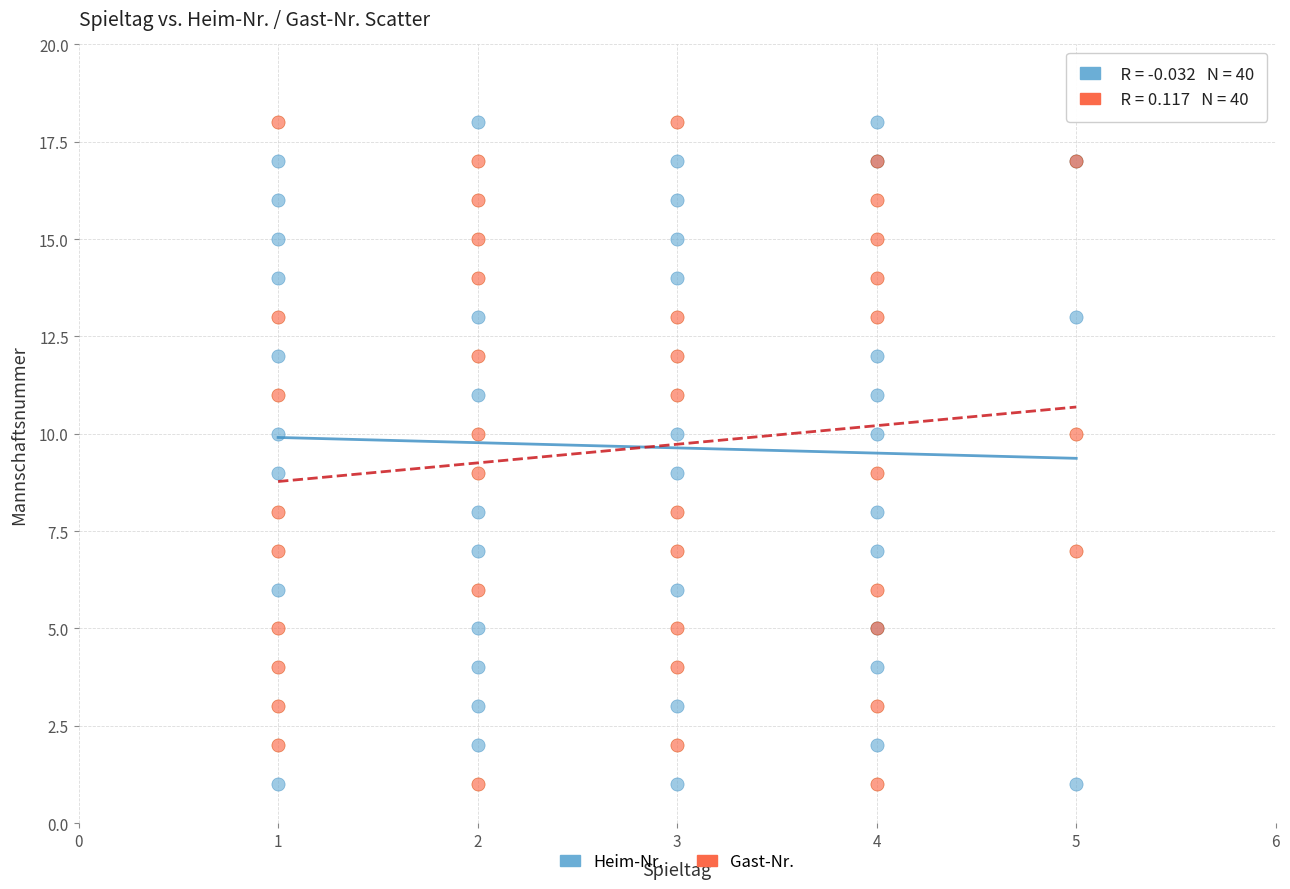

What are all the series names shown in the legend?

Heim-Nr., Gast-Nr.